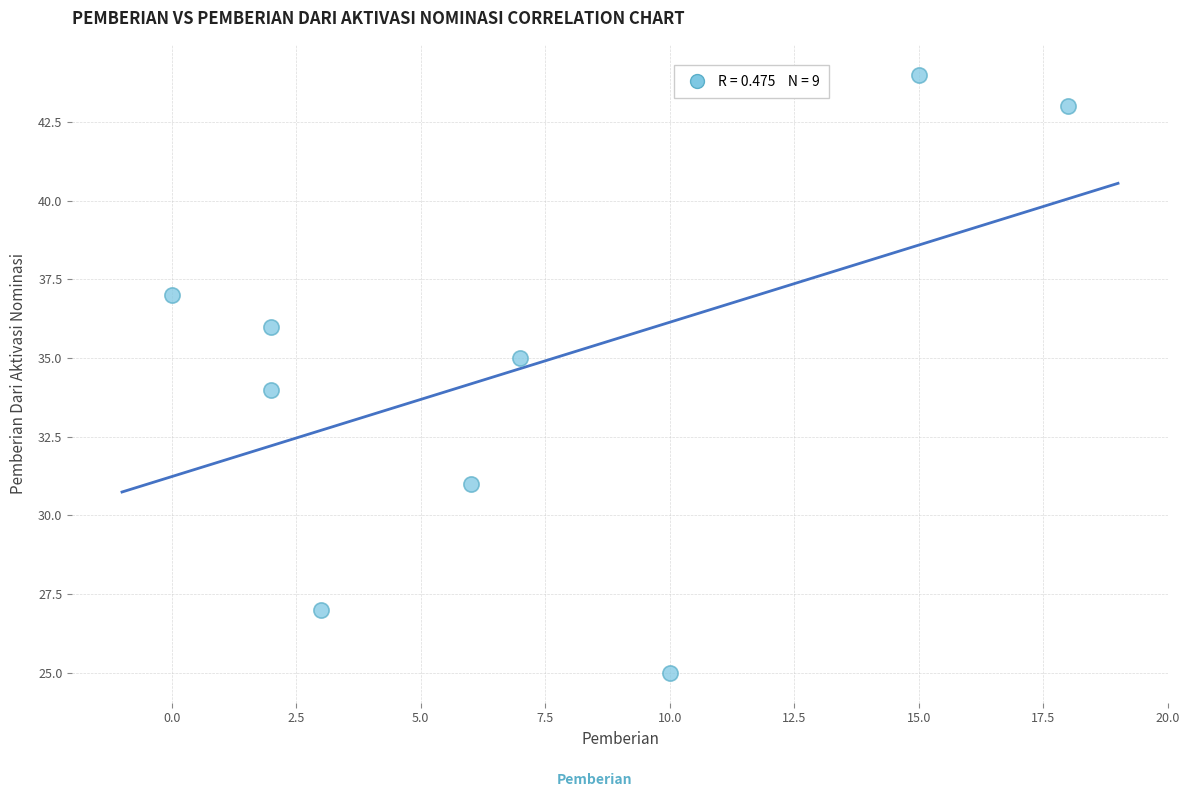

What is the average X value?

7